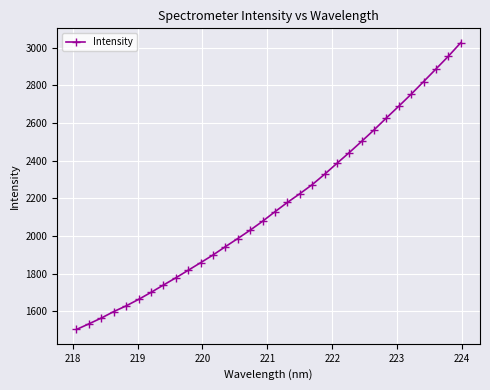

What is the minimum value shown in the chart?

1503.7